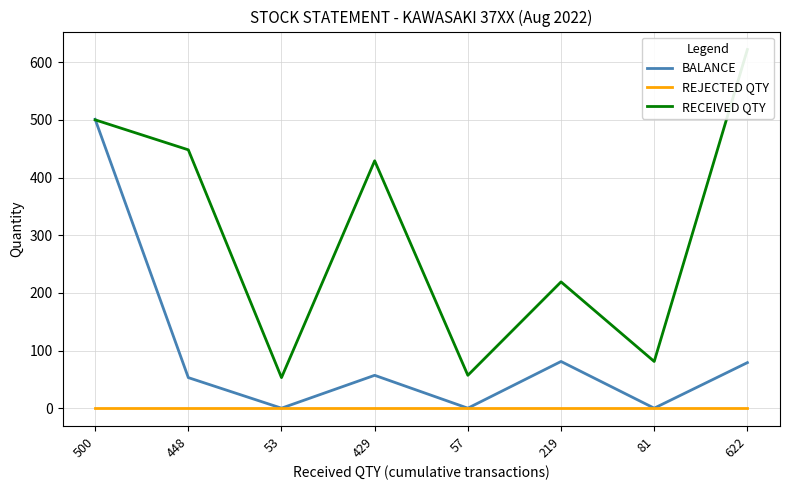

Between 57 and 622, which series saw the biggest shift?

RECEIVED QTY